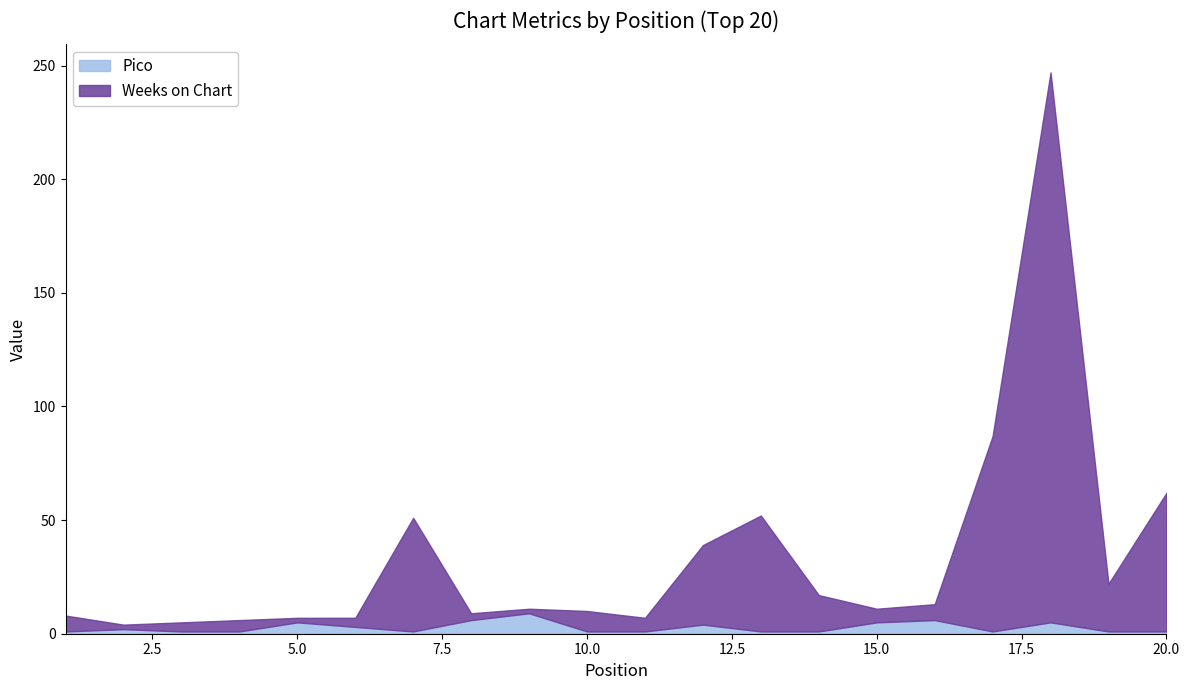

At which label is Weeks on Chart closest to 125?

17